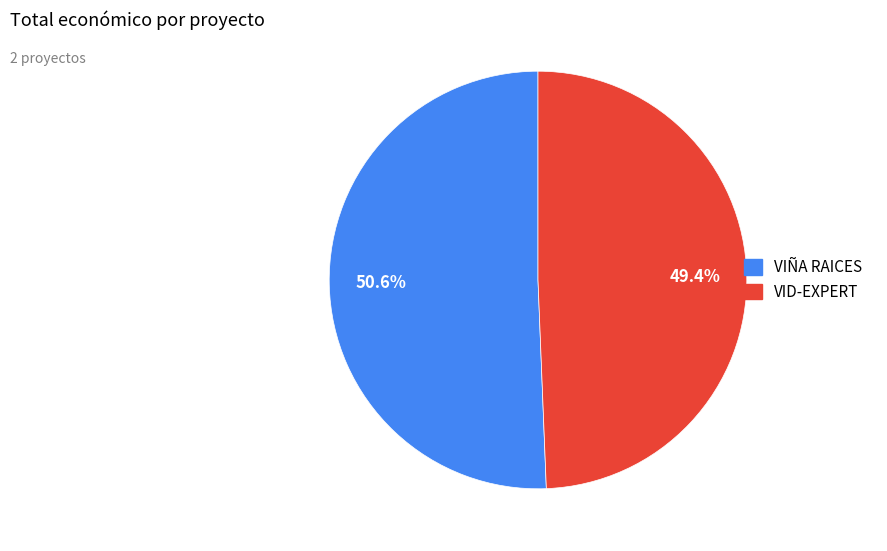

Which category accounts for the majority?

VIÑA RAICES